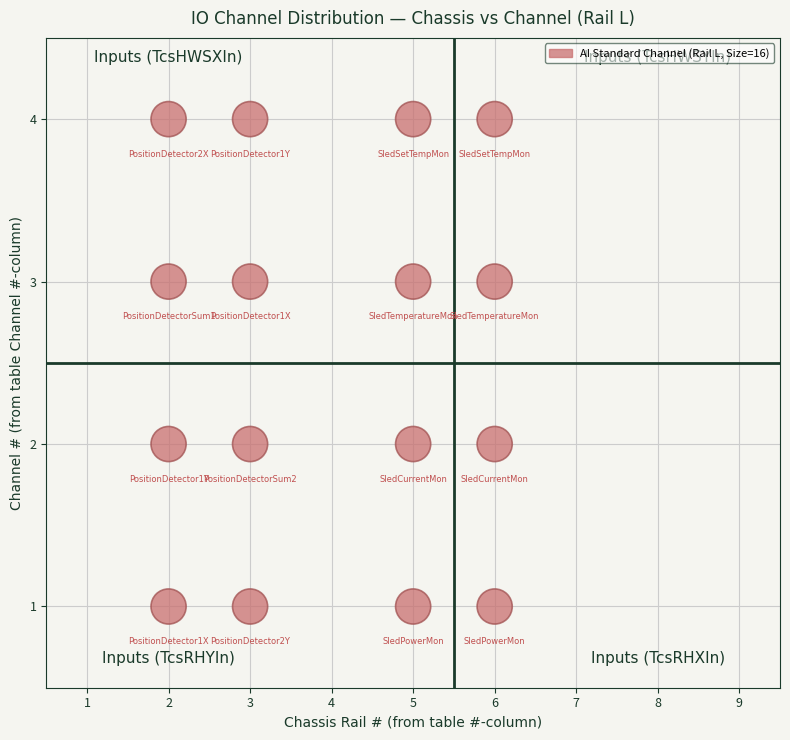

What is the range of Y values (max minus min)?

3